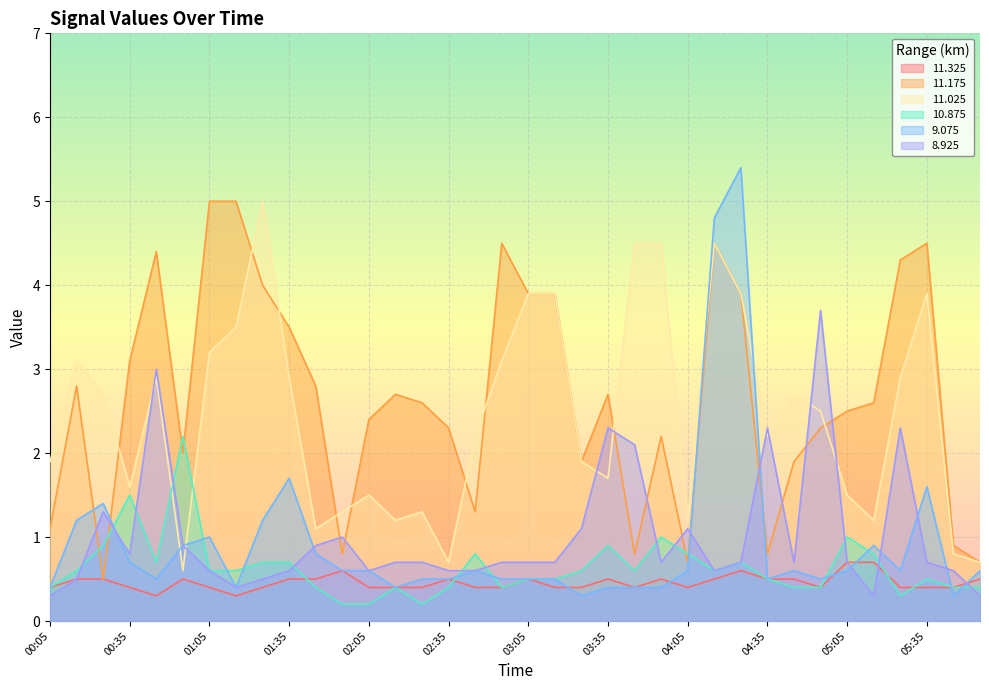

What is the label of the 29th point from the right?

01:15